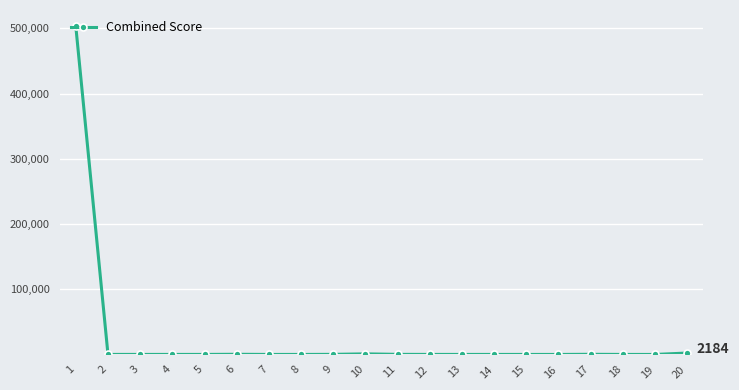

True or false: the data has more than 0 interior local peaks.

True